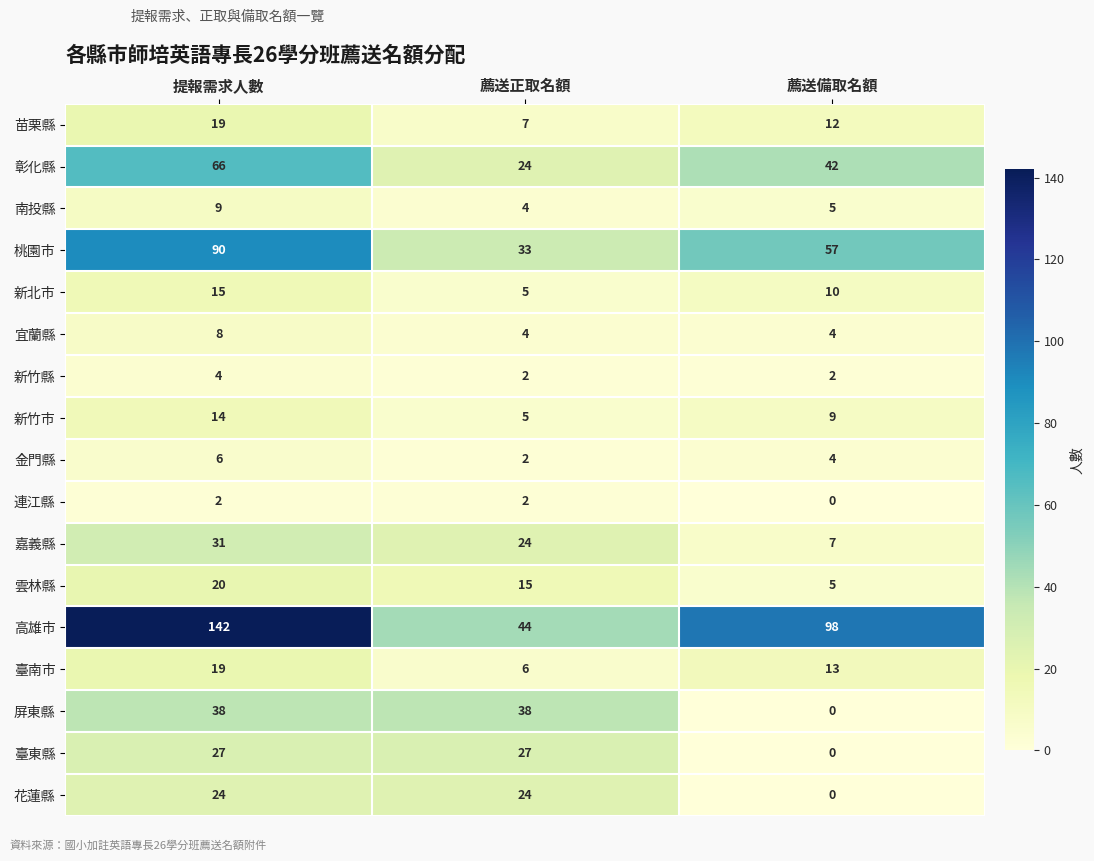

What is the sum of all 桃園市 values?

180